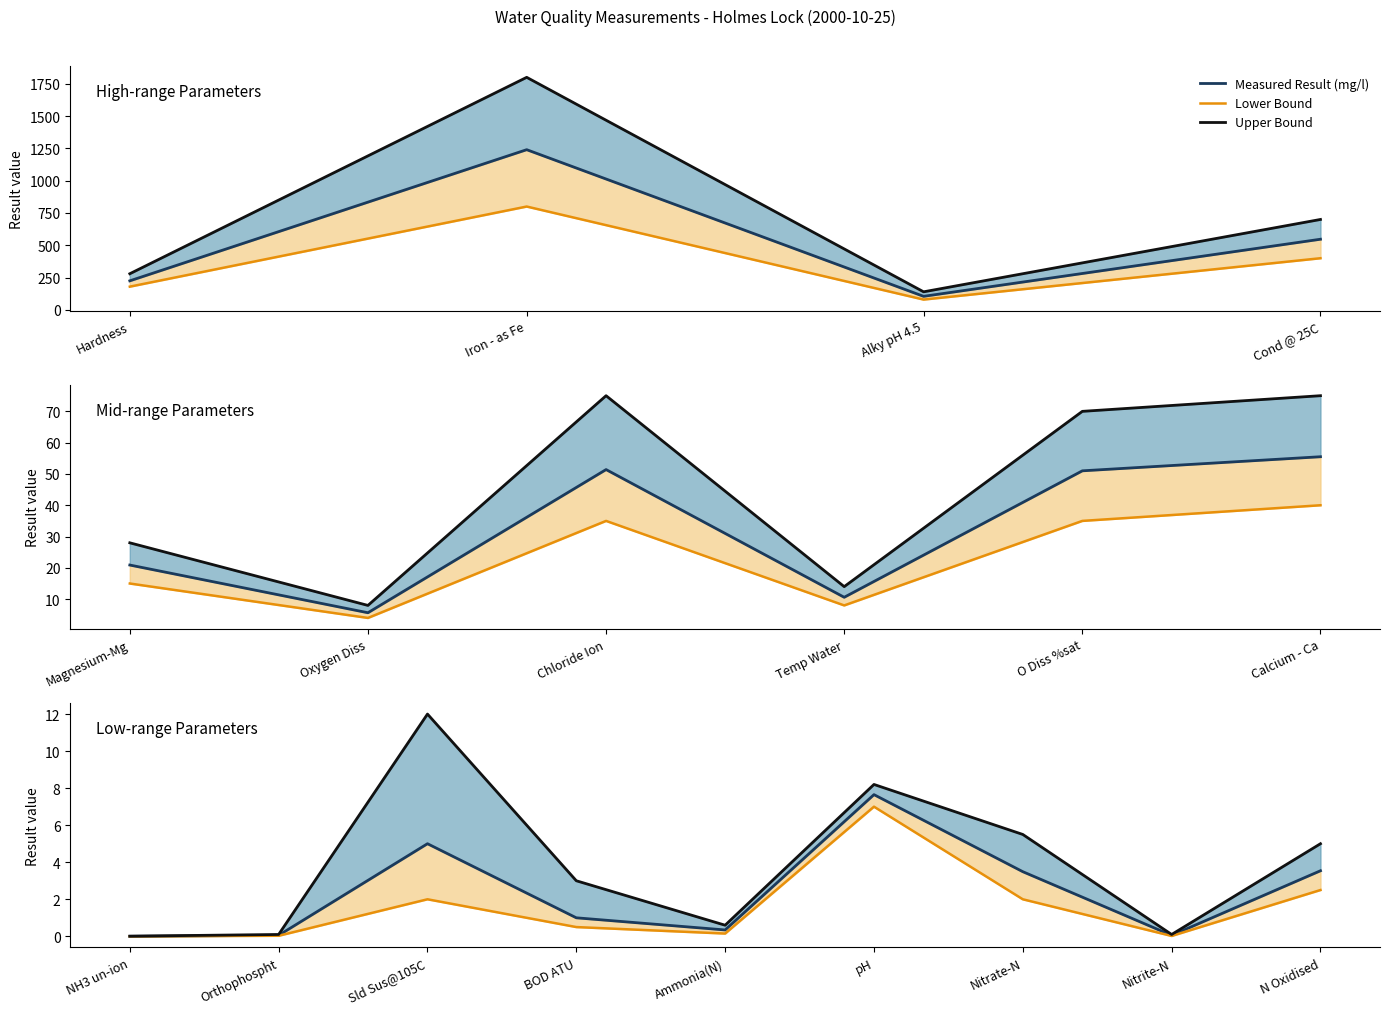

The value of Lower Bound at Nitrite-N is 0.0. True or false?

True